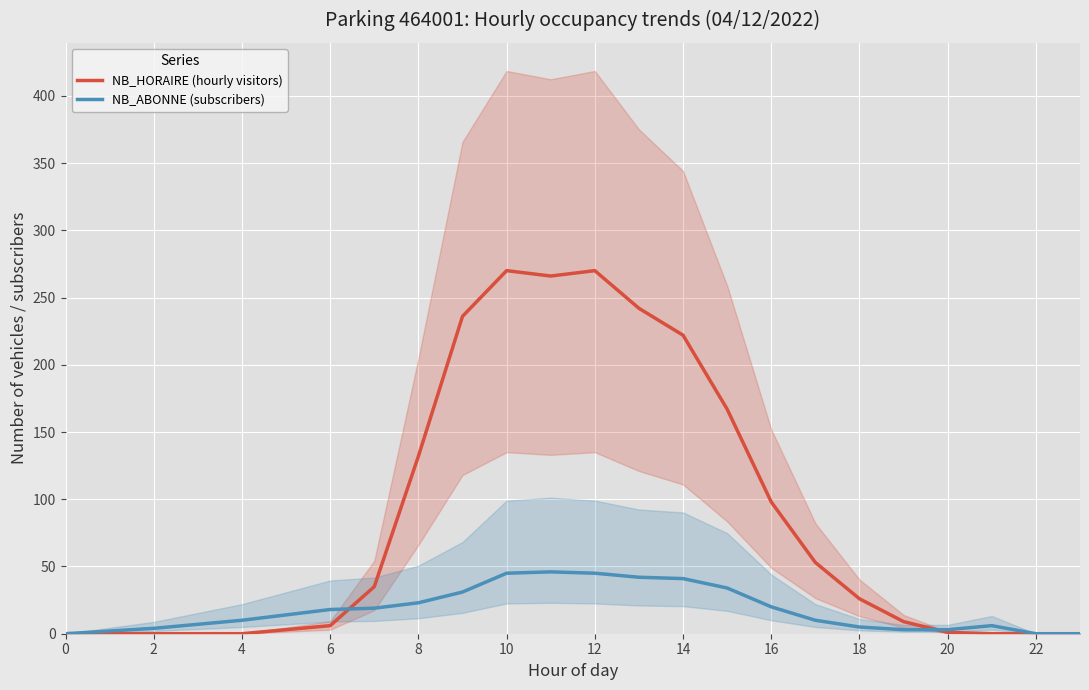

The NB_HORAIRE (hourly visitors) series shows -152 at 22. True or false?

False